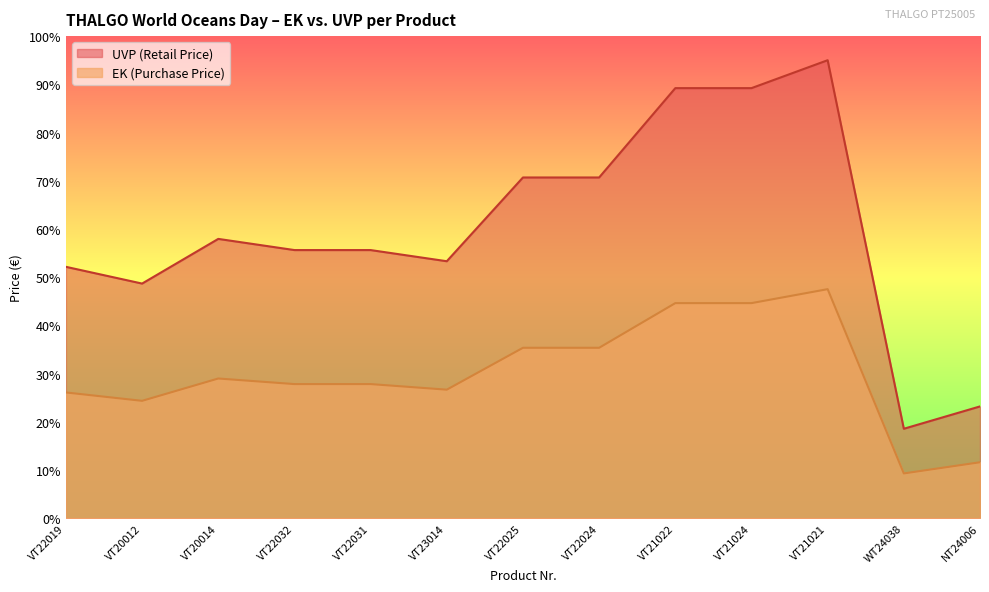

Is the value of UVP (Retail Price) at VT22025 greater than the value of EK (Purchase Price) at VT21021?

Yes